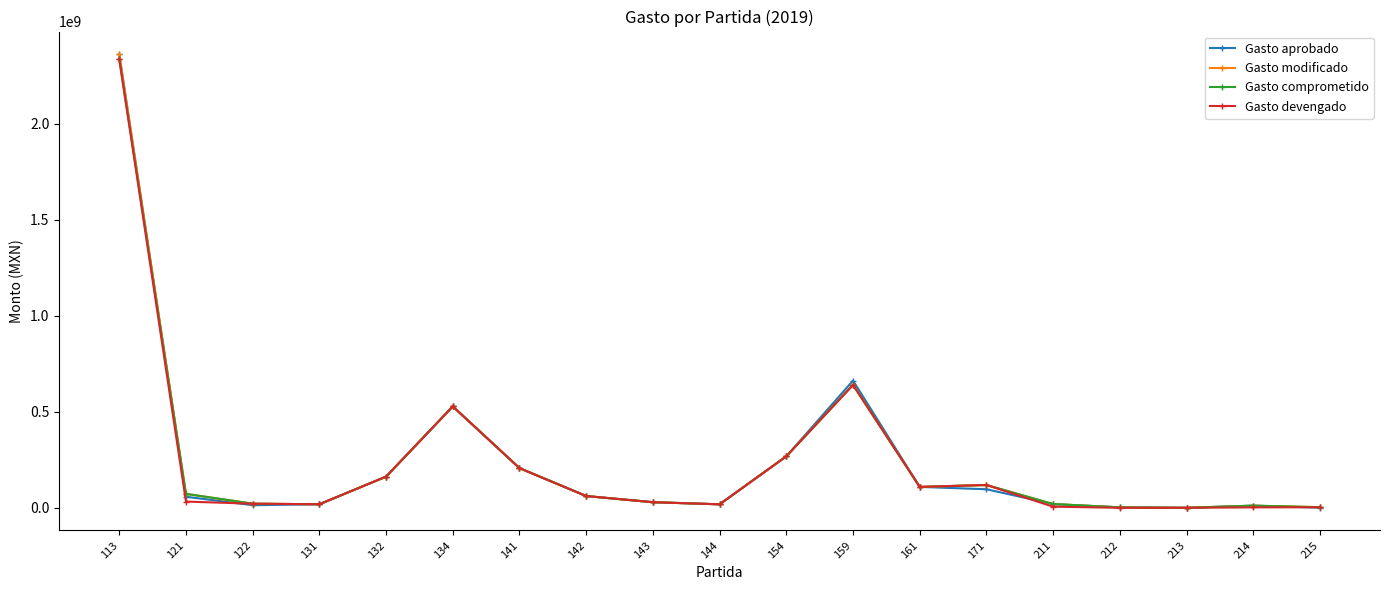

Which series changed the most between 121 and 132?

Gasto devengado